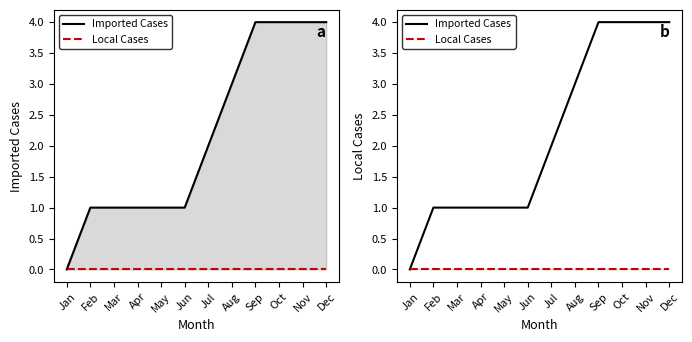

Which category has the highest value in the Local Cases series?

Jan